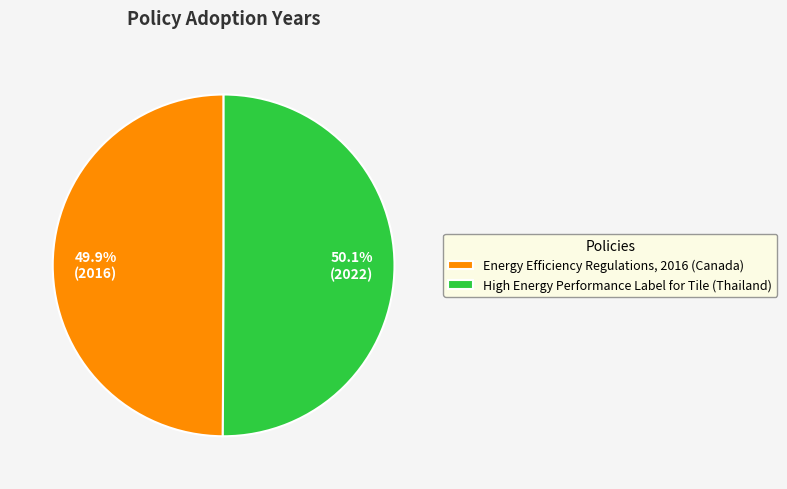

Approximately how many times larger is the value at Energy Efficiency Regulations, 2016 (Canada) compared to High Energy Performance Label for Tile (Thailand)?

1.0